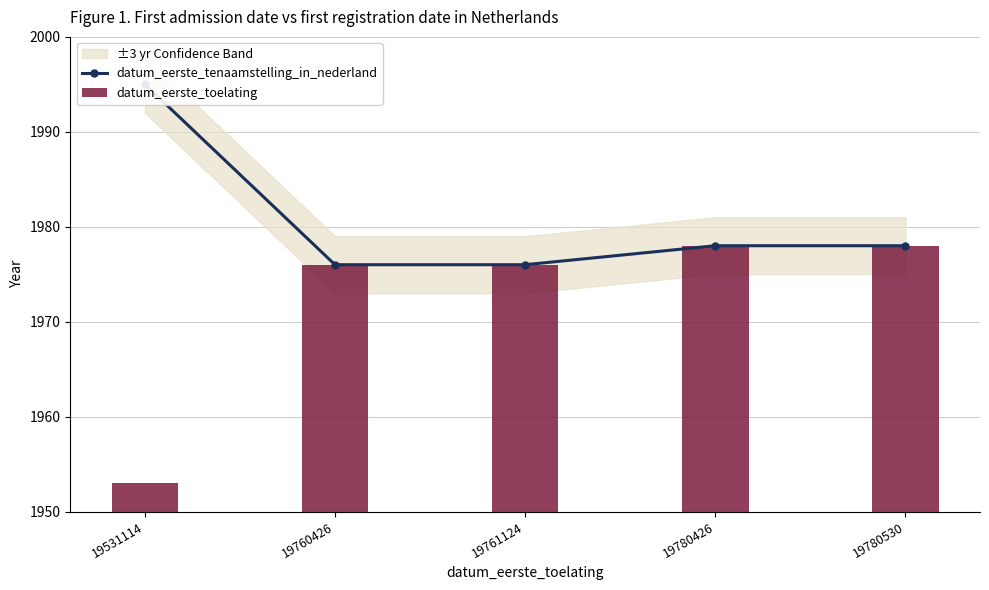

Reading left to right, transcribe all the data shown in this chart.

datum_eerste_tenaamstelling_in_nederland: 1995	1976	1976	1978	1978
datum_eerste_toelating: 1953	1976	1976	1978	1978